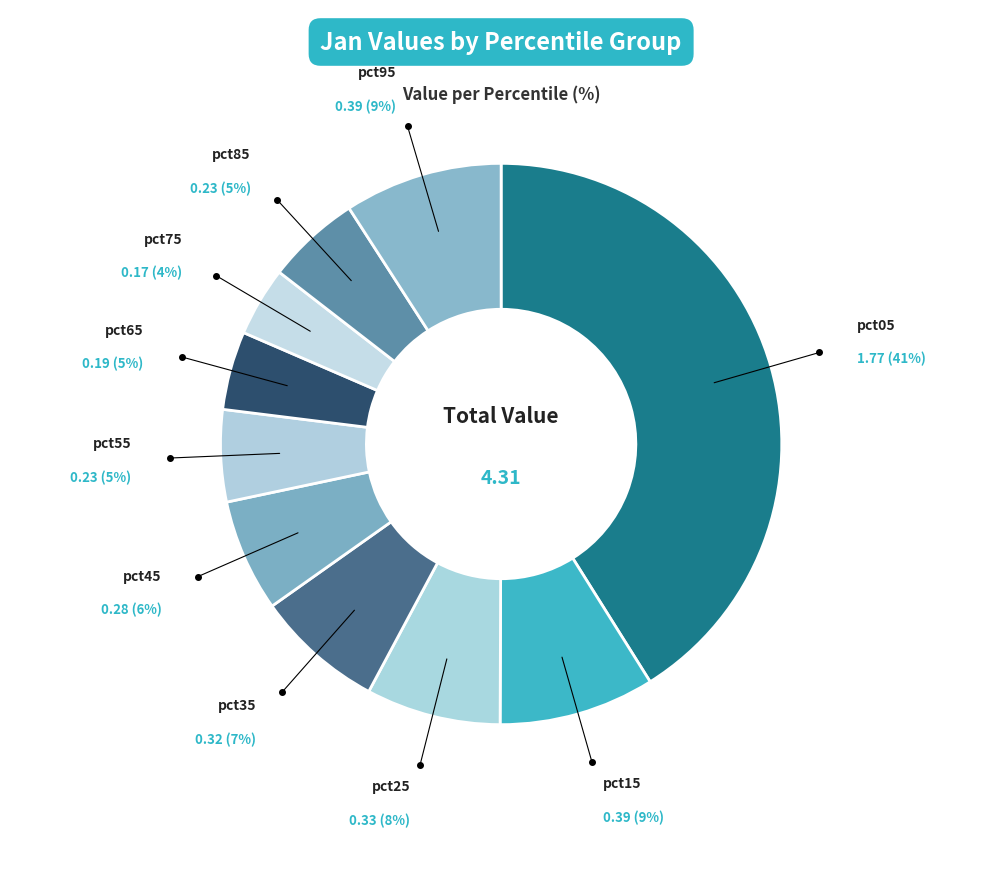

To the nearest percent, what is the difference between the largest and smallest slice percentages?

37%